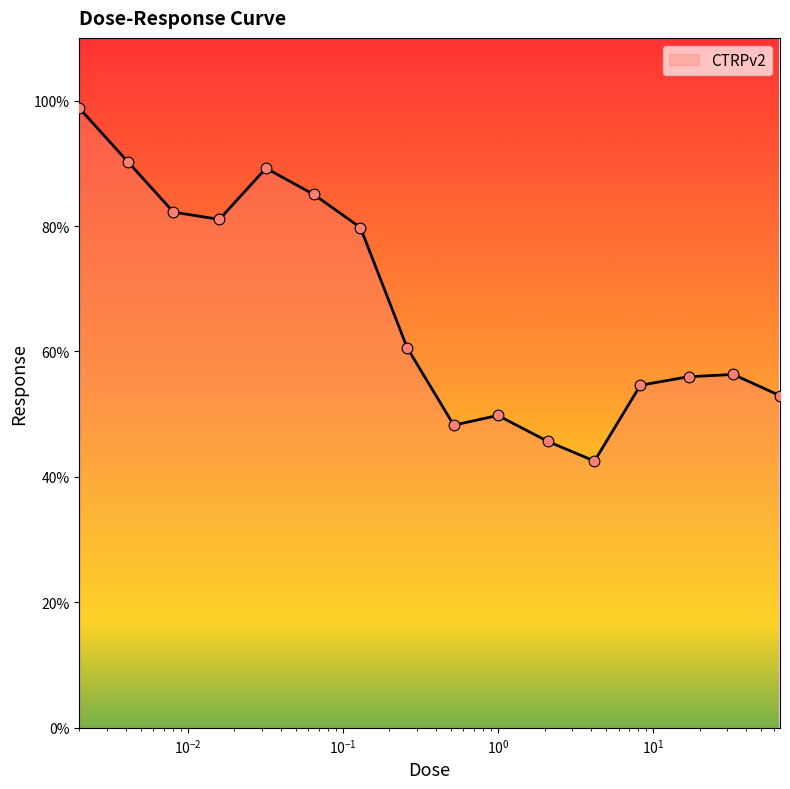

What is the difference between the maximum and minimum values?

56.3